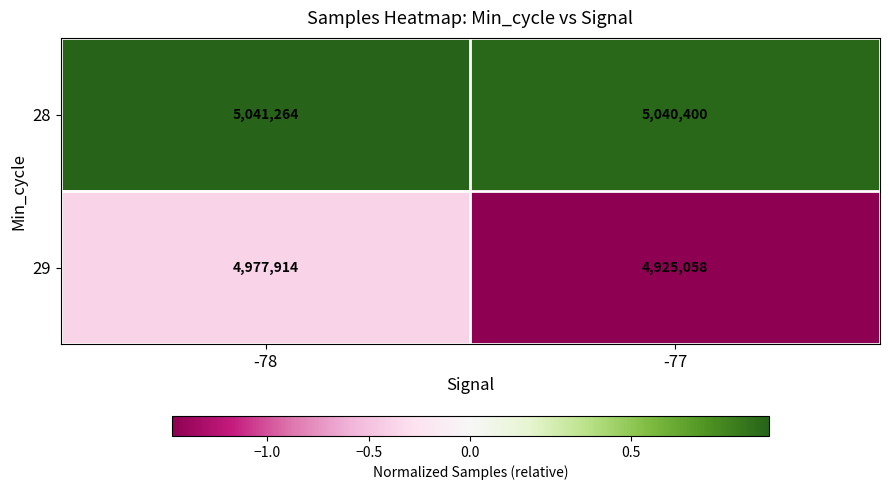

Reading left to right, what are all the values shown in this chart?

28: 5041264	5040400
29: 4977914	4925058